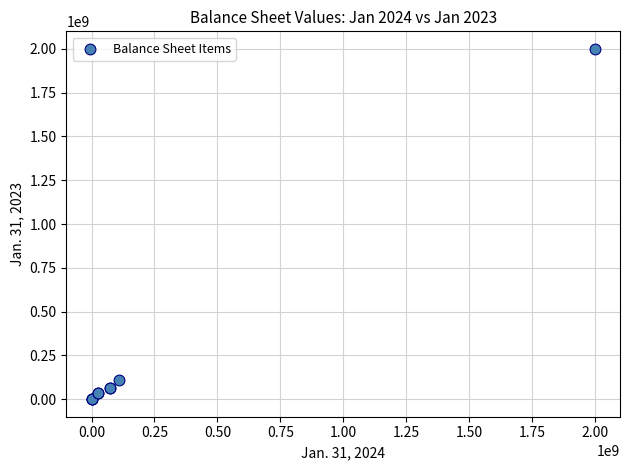

What Y value in the scatter plot is closest to 1000000000?

110000000.0